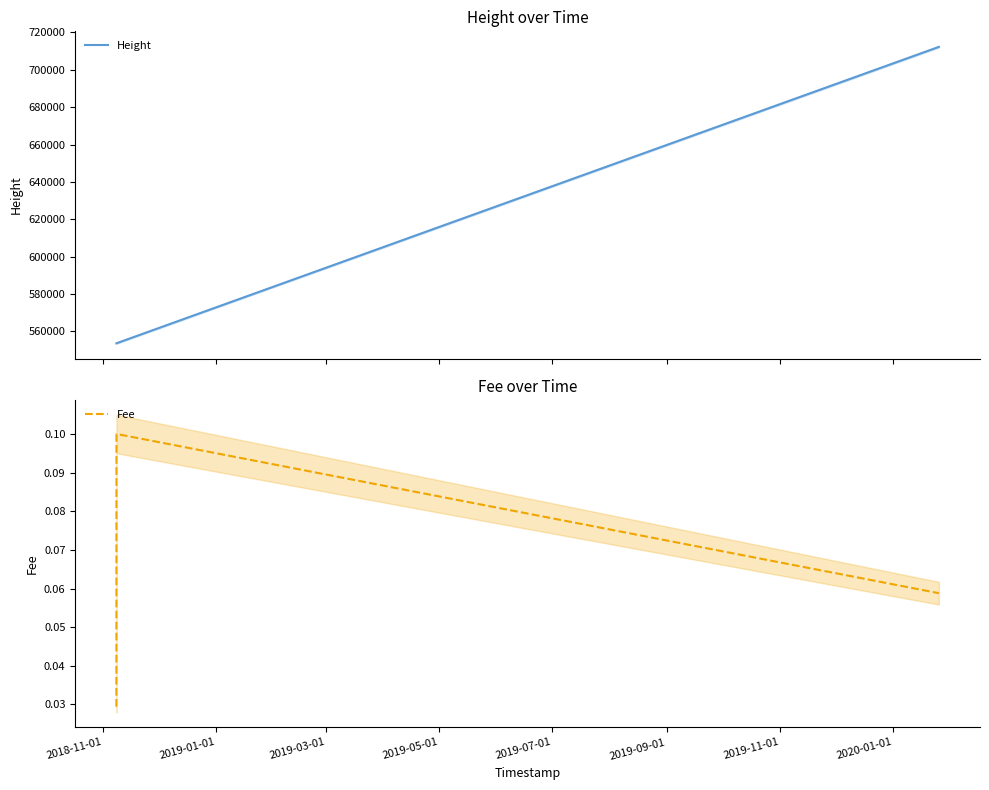

How many distinct data groups are displayed?

2